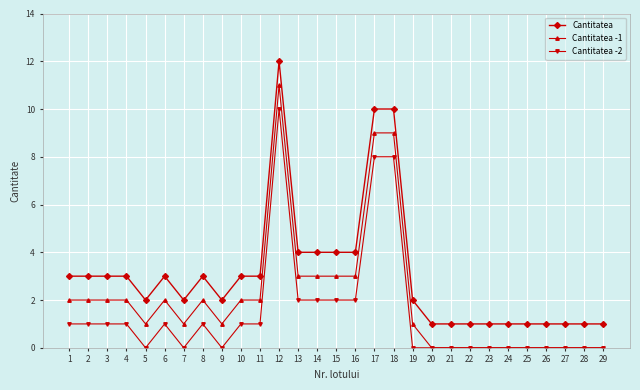

What is the highest value of the Cantitatea series?

12